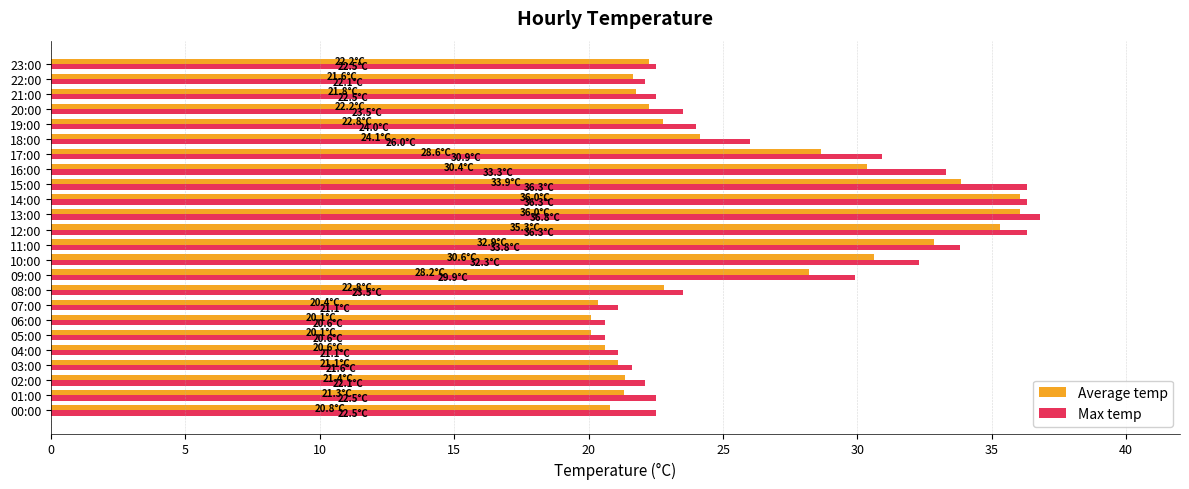

What is the smallest value displayed?

20.1